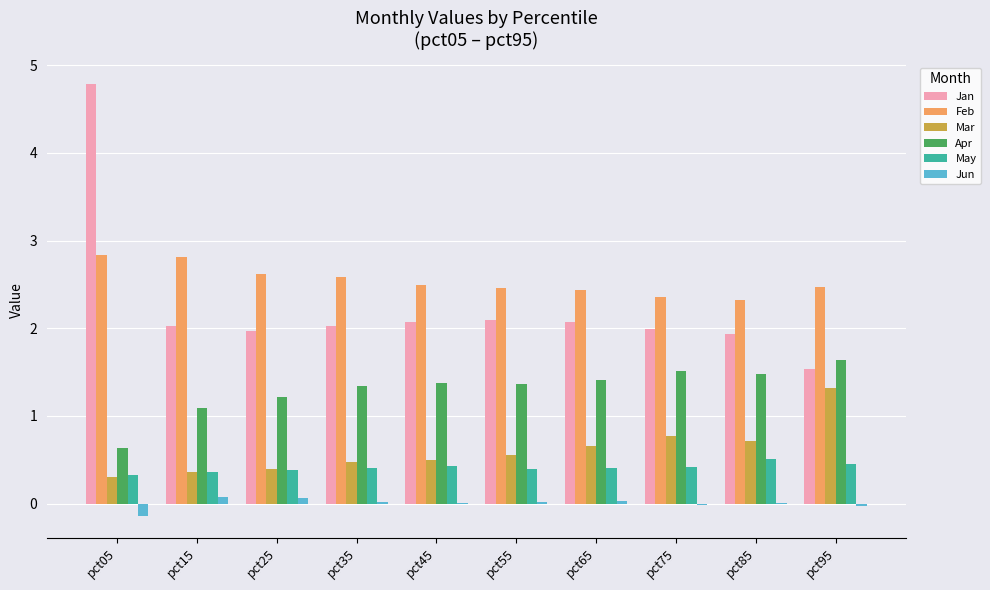

At which category is the sum across all series the highest?

pct05